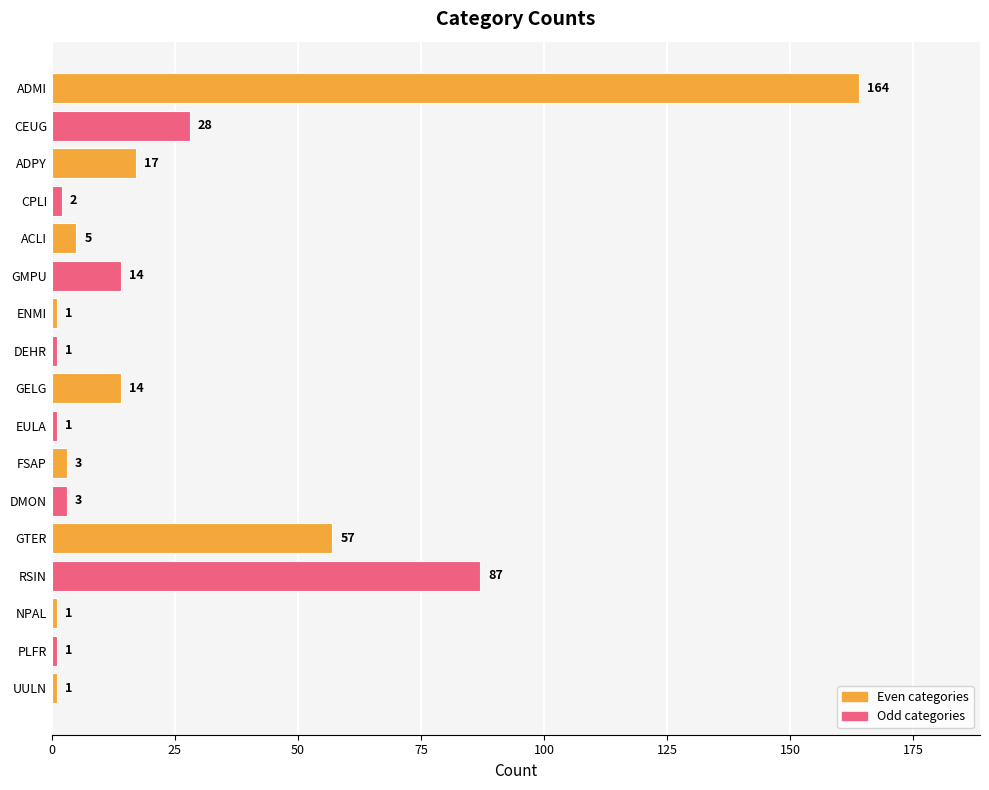

Is it true that the value at CEUG is 46?

False